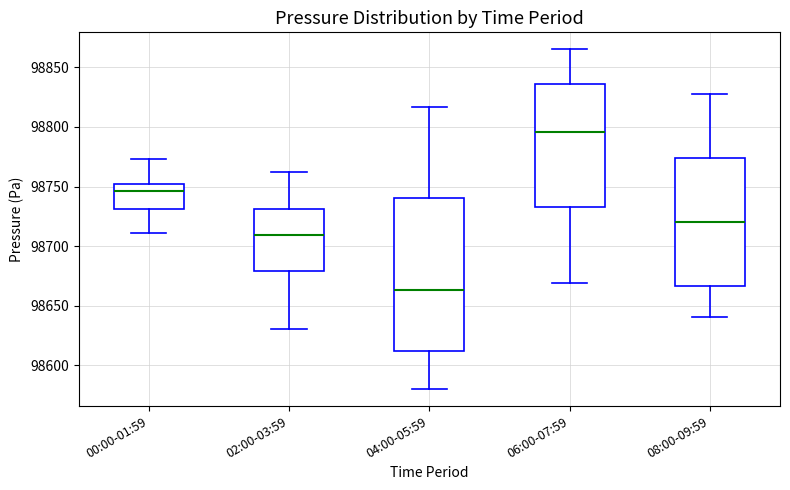

Reading left to right, transcribe this box plot: for each box, give where its median line is, the range the box spans, and where its two whiskers end, as read against the y-axis. The values are not printed on the chart, so give them approximately, as read against the axis.

00:00-01:59: median 98745, box 98730 to 98750, whiskers 98710 to 98775
02:00-03:59: median 98710, box 98680 to 98730, whiskers 98630 to 98760
04:00-05:59: median 98665, box 98610 to 98740, whiskers 98580 to 98815
06:00-07:59: median 98795, box 98735 to 98835, whiskers 98670 to 98865
08:00-09:59: median 98720, box 98665 to 98775, whiskers 98640 to 98825